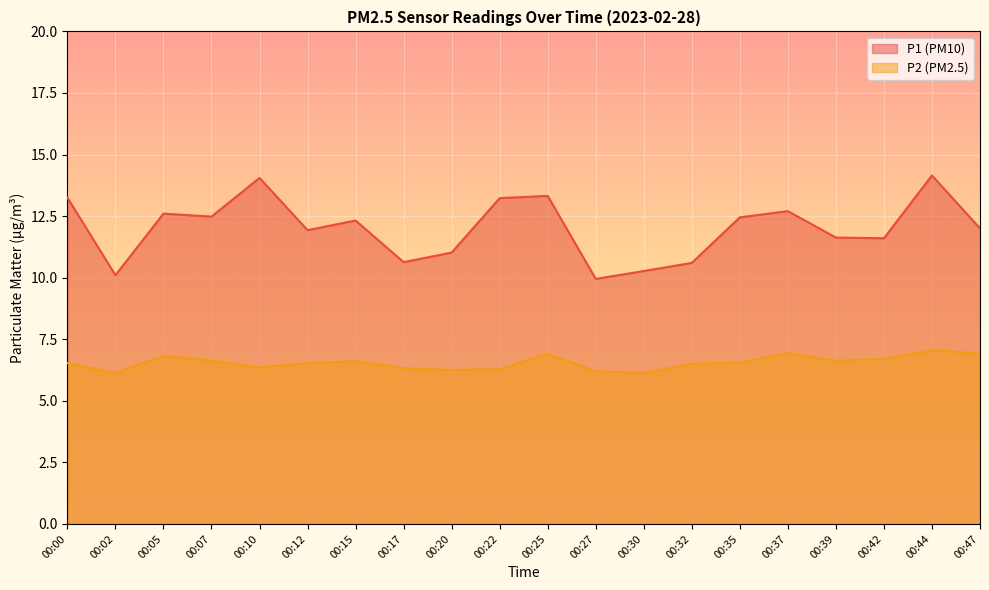

What is the average value of the P1 series?

12.0